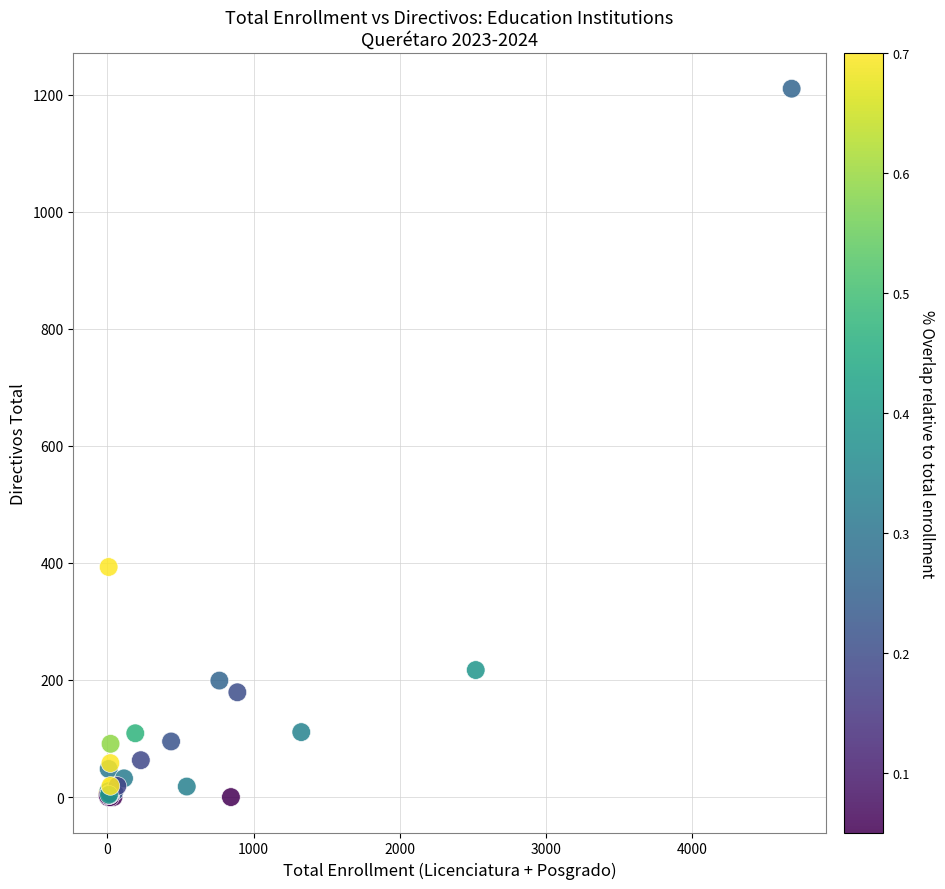

What Y value in the scatter plot is closest to 605?

393